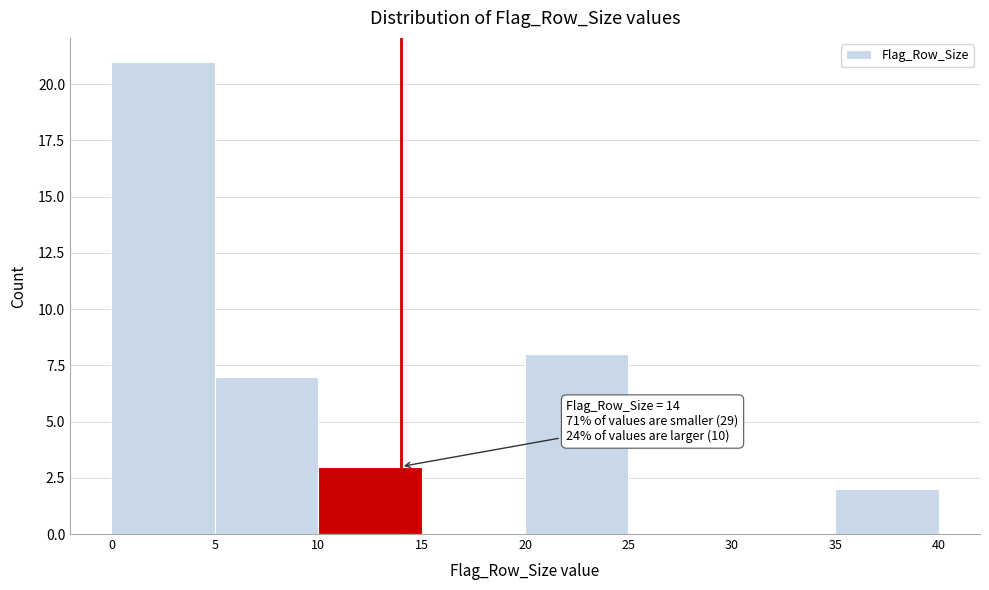

Which range on the x-axis has the tallest bar?

0 to 5